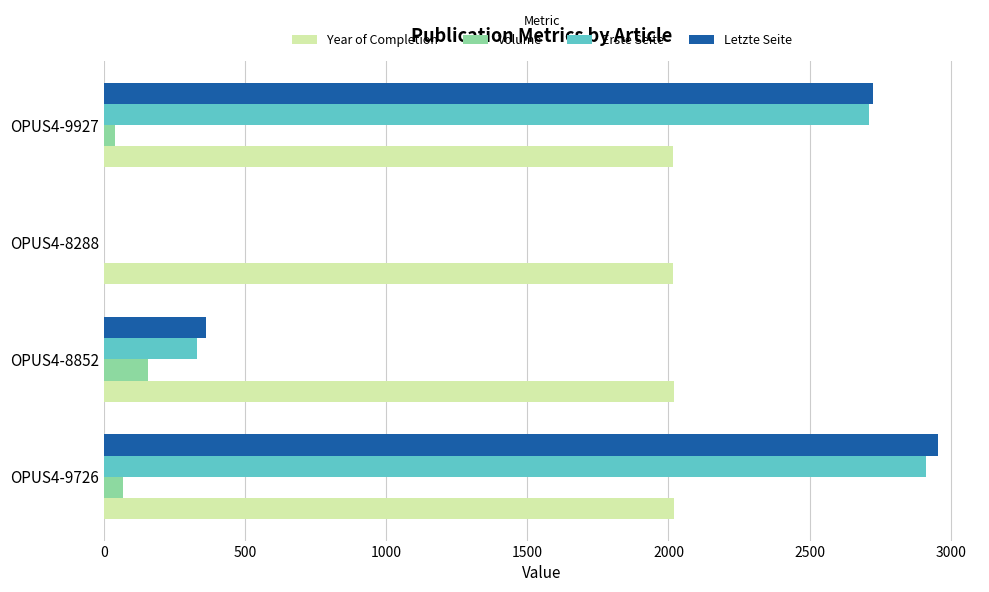

Is it true that Year of Completion equals 1007 at OPUS4-8852?

False